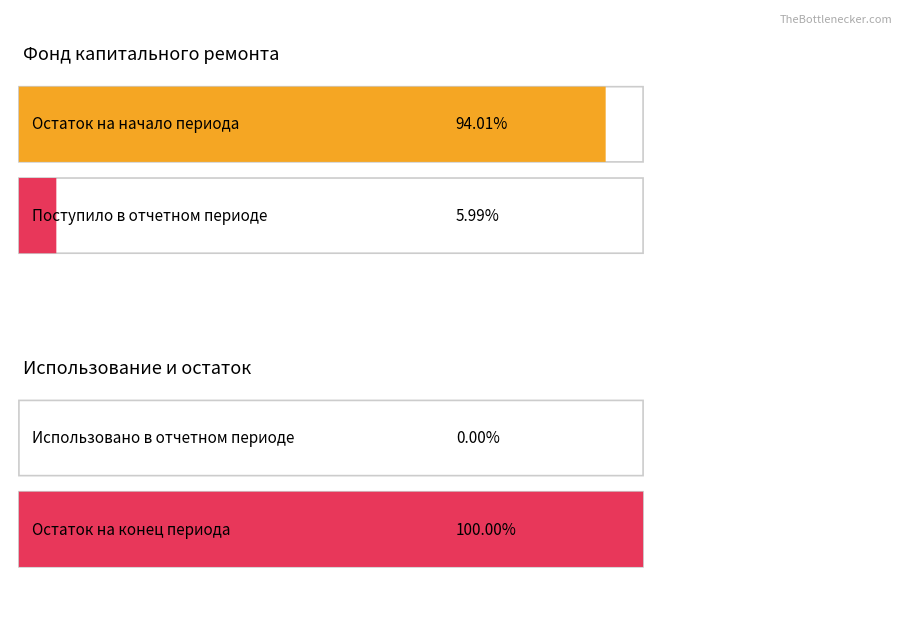

How many series are shown in this chart?

2